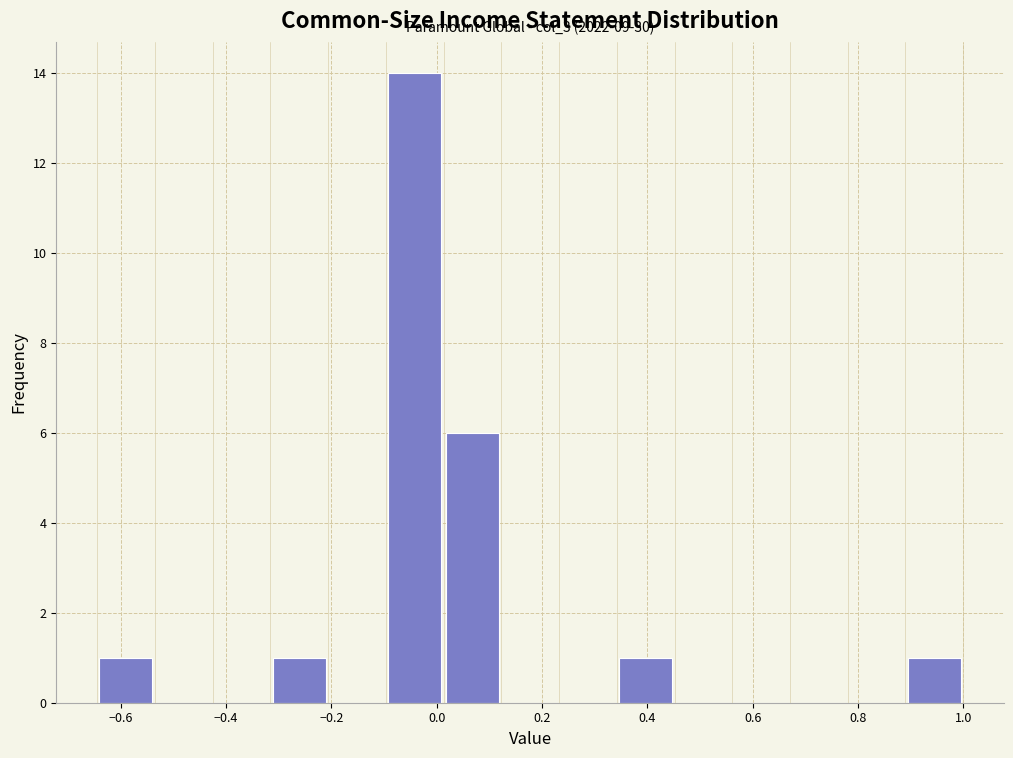

Which range on the x-axis has the tallest bar?

-0.10 to 0.02